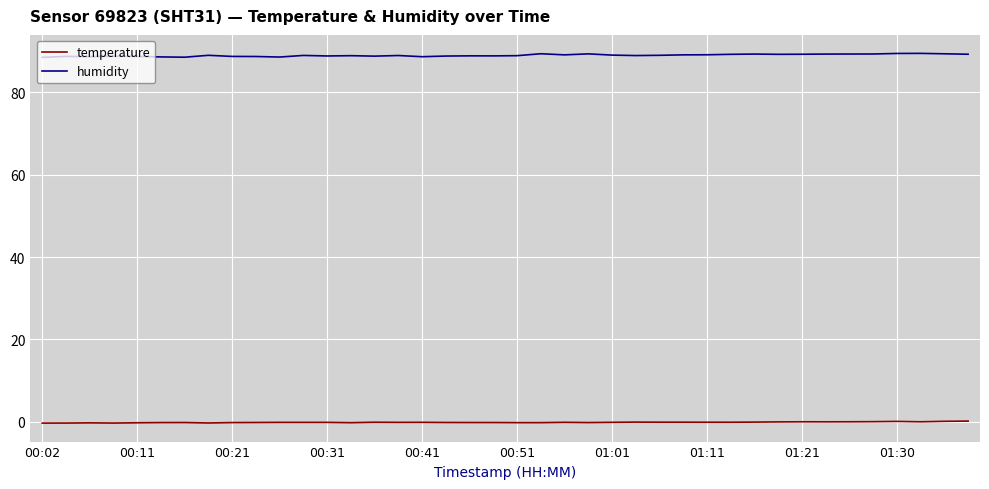

Which series has the largest range (max minus min)?

humidity